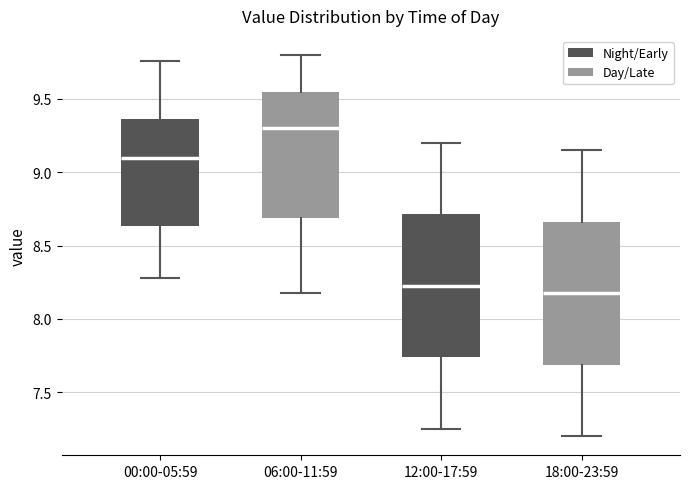

Reading left to right, read every box against the y-axis: the position of its median line, the range the box covers, and the ends of its whiskers. The values are not printed on the chart, so give them approximately, as read against the axis.

00:00-05:59: median 9.10, box 8.65 to 9.35, whiskers 8.30 to 9.75
06:00-11:59: median 9.30, box 8.70 to 9.55, whiskers 8.20 to 9.80
12:00-17:59: median 8.25, box 7.75 to 8.70, whiskers 7.25 to 9.20
18:00-23:59: median 8.20, box 7.70 to 8.65, whiskers 7.20 to 9.15